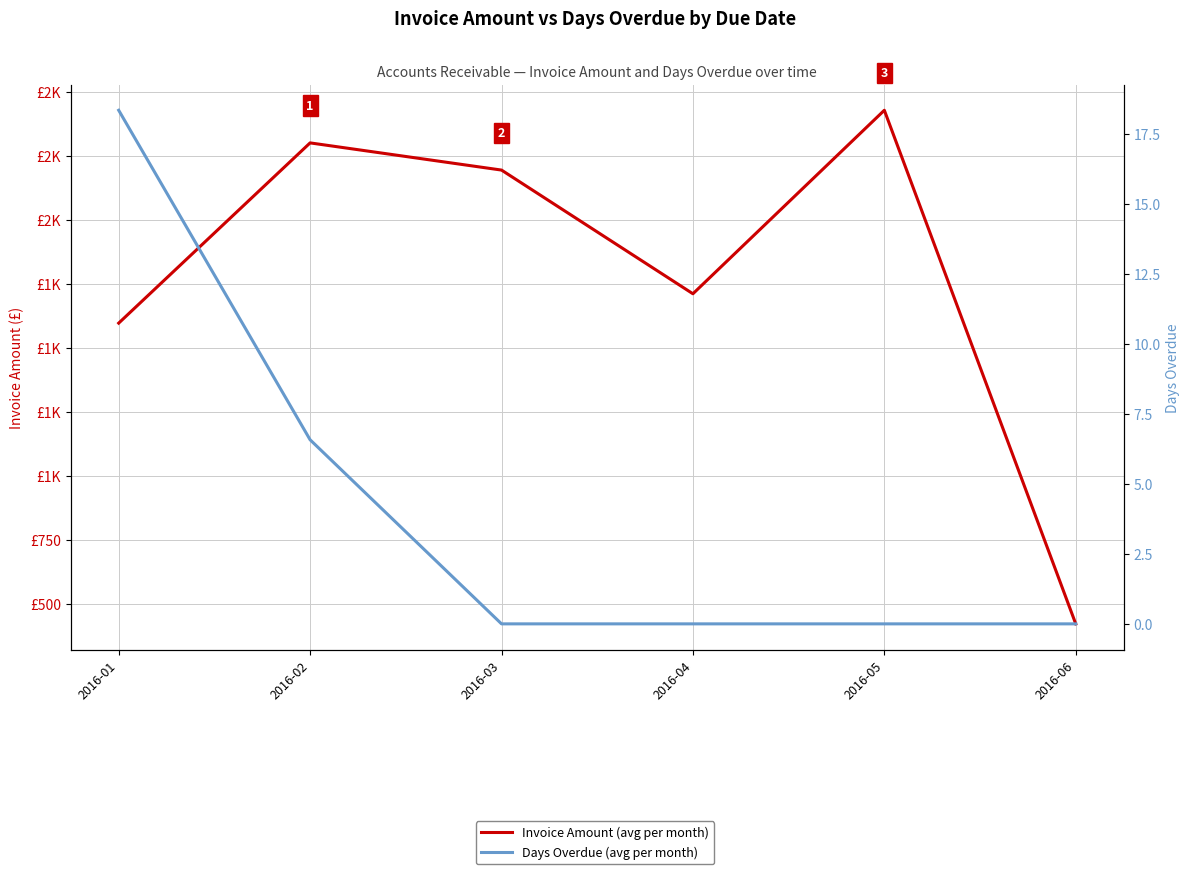

Reading left to right, list all the values displayed in this chart.

Invoice Amount (avg per month): 1596.3	2299.6	2193.5	1710.8	2426.9	422.8
Days Overdue (avg per month): 18.3	6.6	0.0	0.0	0.0	0.0